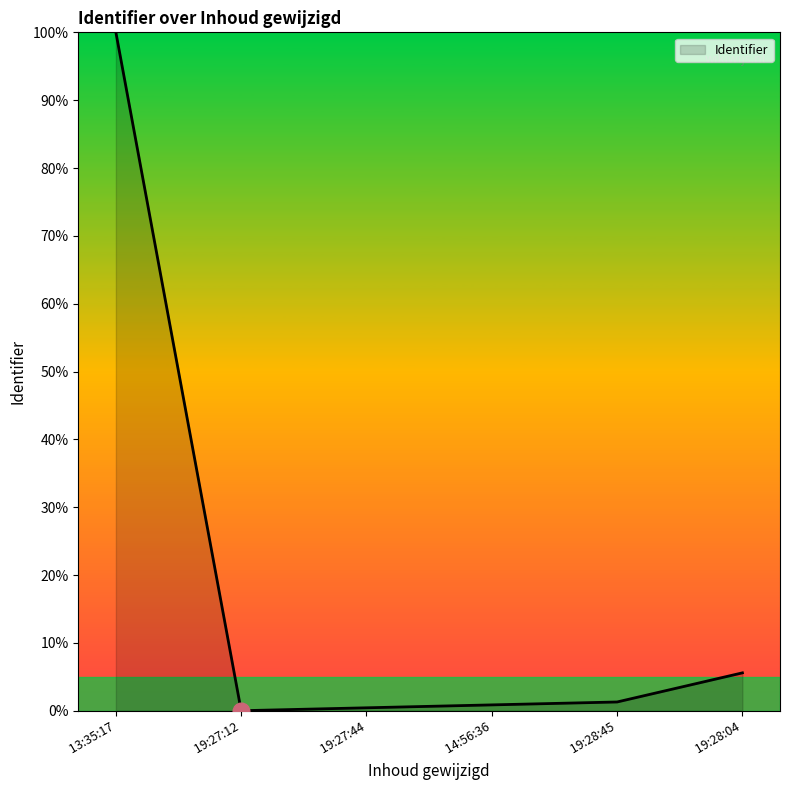

What is the sum of all values?

108.2